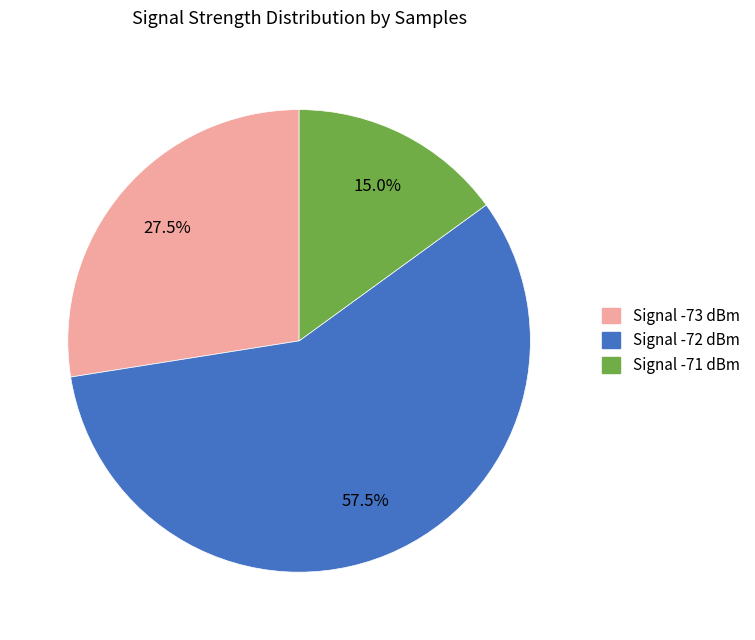

Approximately how many times larger is the value at Signal -73 dBm compared to Signal -72 dBm?

0.5